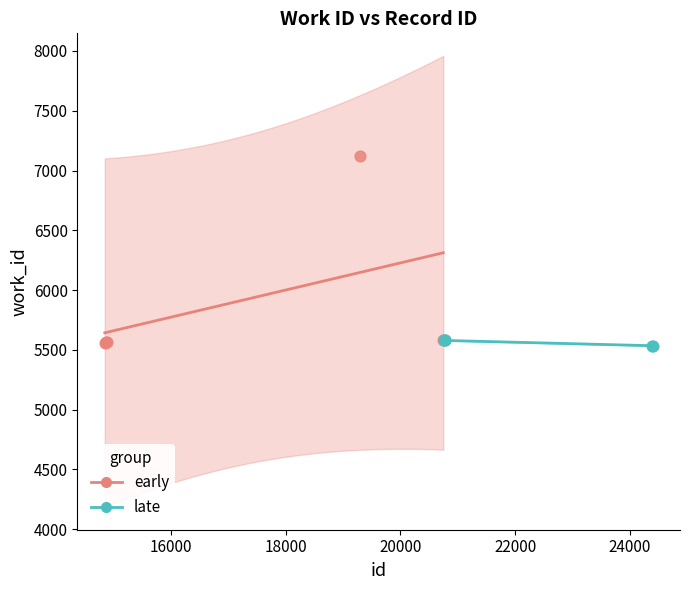

Which series reaches the maximum Y coordinate?

early